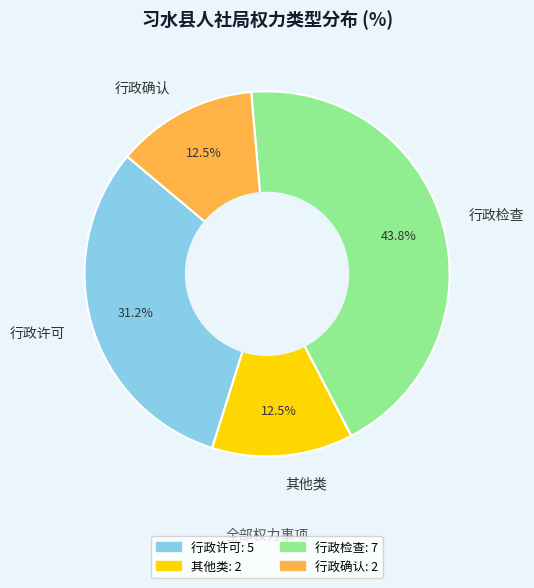

Which has a higher value, 行政确认 or 行政许可?

行政许可